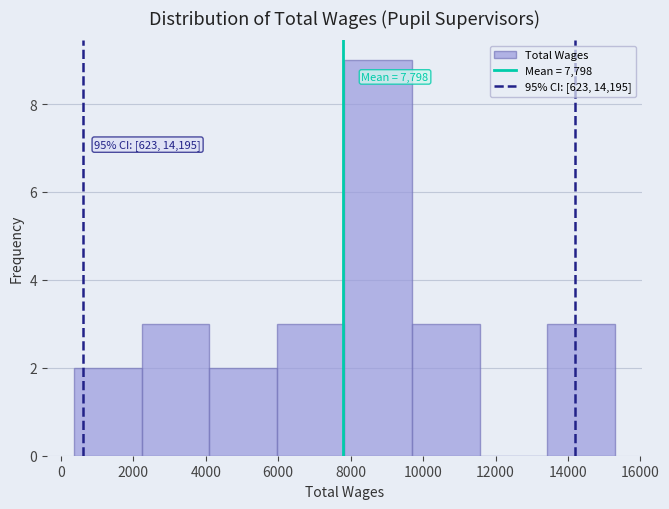

Which range on the x-axis has the tallest bar?

7800 to 9600